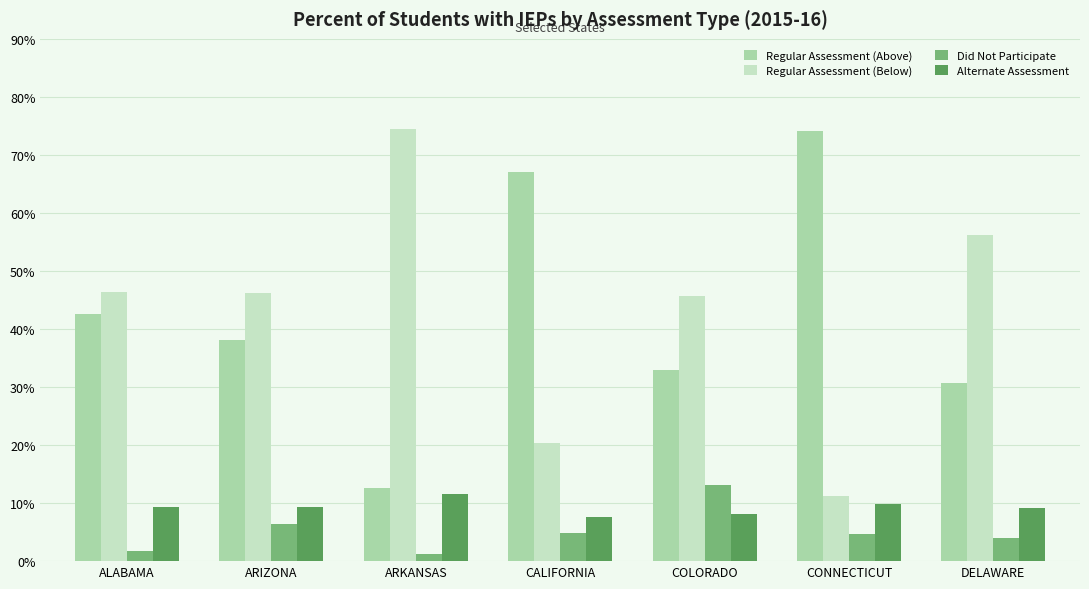

What is the total value across all series at ARKANSAS?

100.0